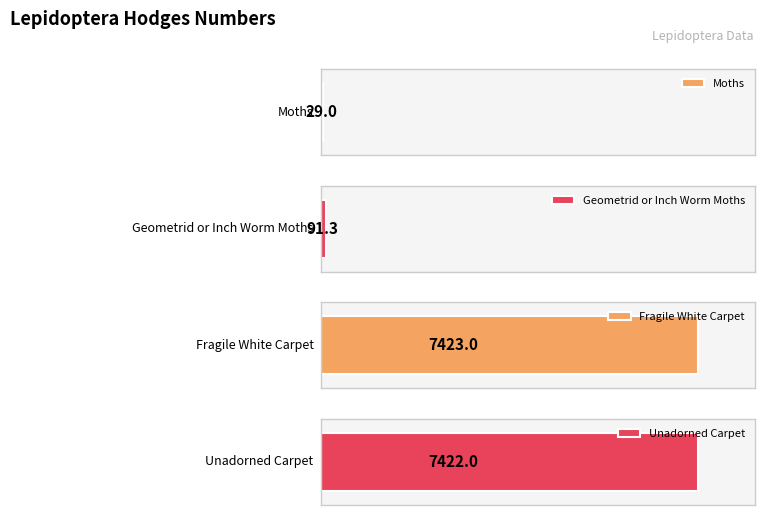

The chart shows a value of 91.3 at Geometrid or Inch Worm Moths. True or false?

True